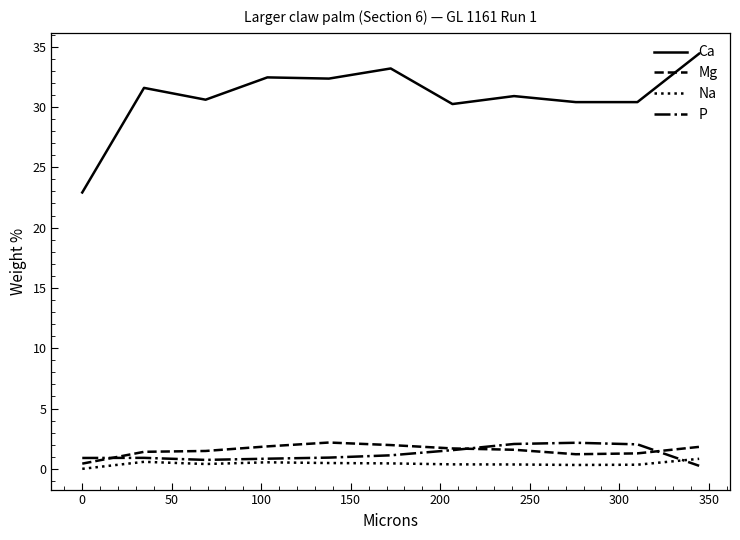

Which series has the largest total across all categories?

Ca